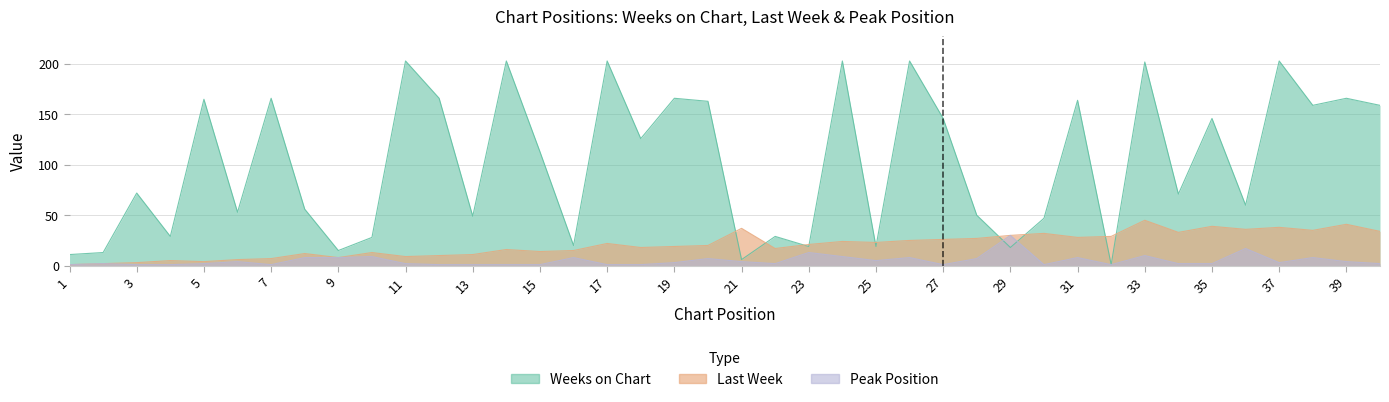

How many lines are shown in the chart?

3